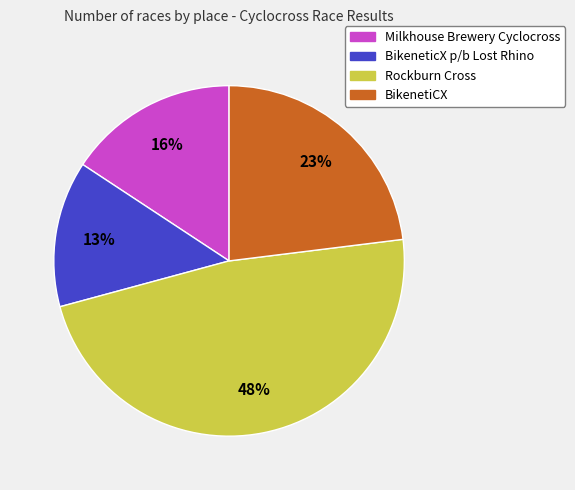

Which slice is the largest?

Rockburn Cross